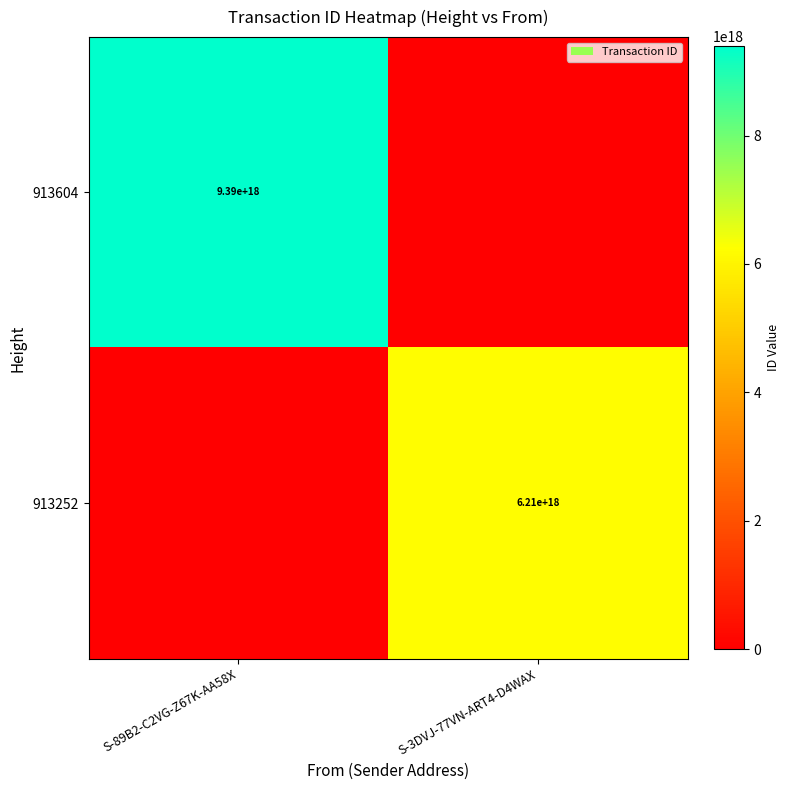

True or false: 913252 has a value of 9151288865805763584 at S-3DVJ-77VN-ART4-D4WAX.

False